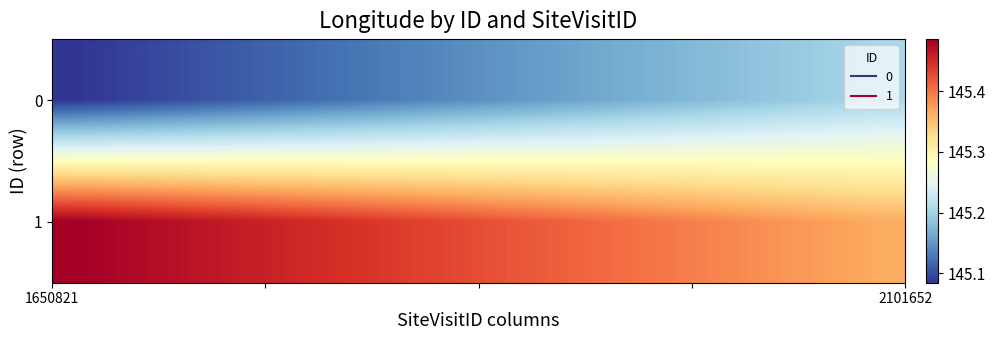

List the series in order of their overall mean, highest first.

1, 0